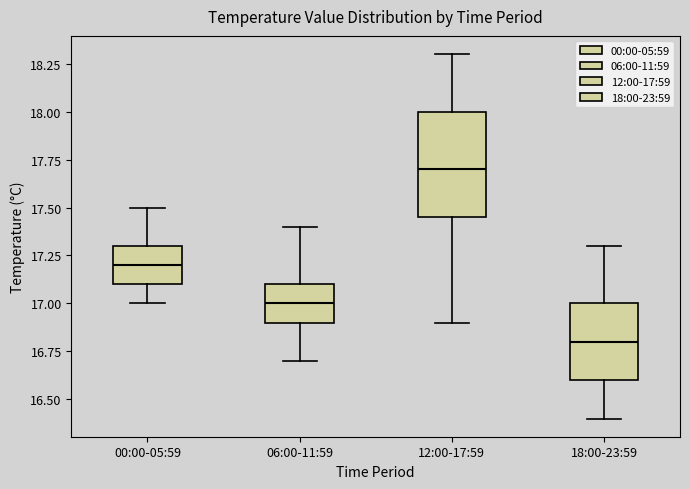

Which box's median line is the lowest?

18:00-23:59